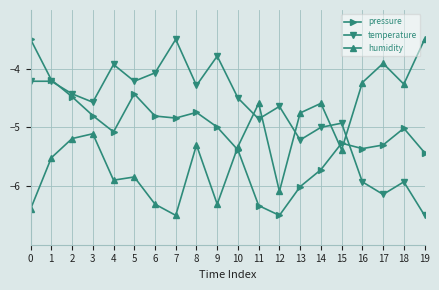

How many interior local peaks does the pressure series have?

4